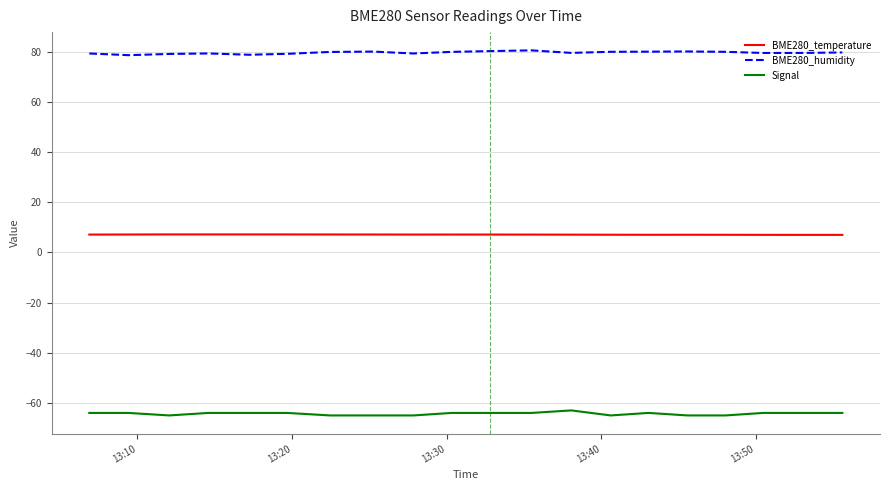

Rank the series by their maximum value, from highest to lowest.

BME280_humidity, BME280_temperature, Signal